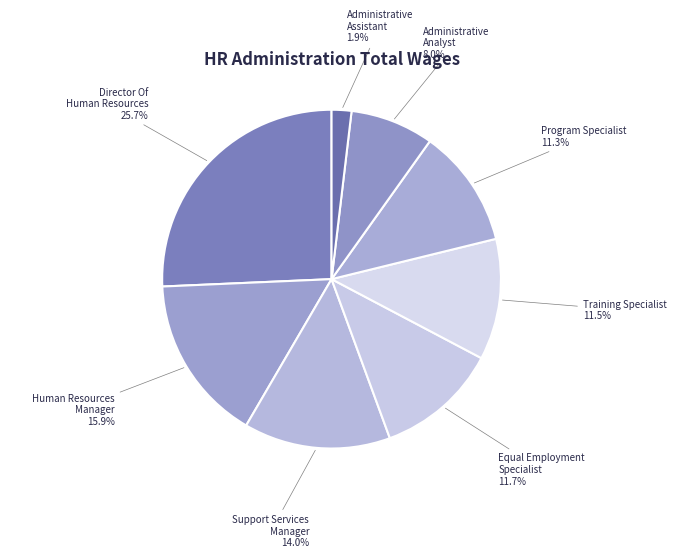

To the nearest percent, what is the difference between the Support Services Manager and Equal Employment Specialist slice percentages?

2%